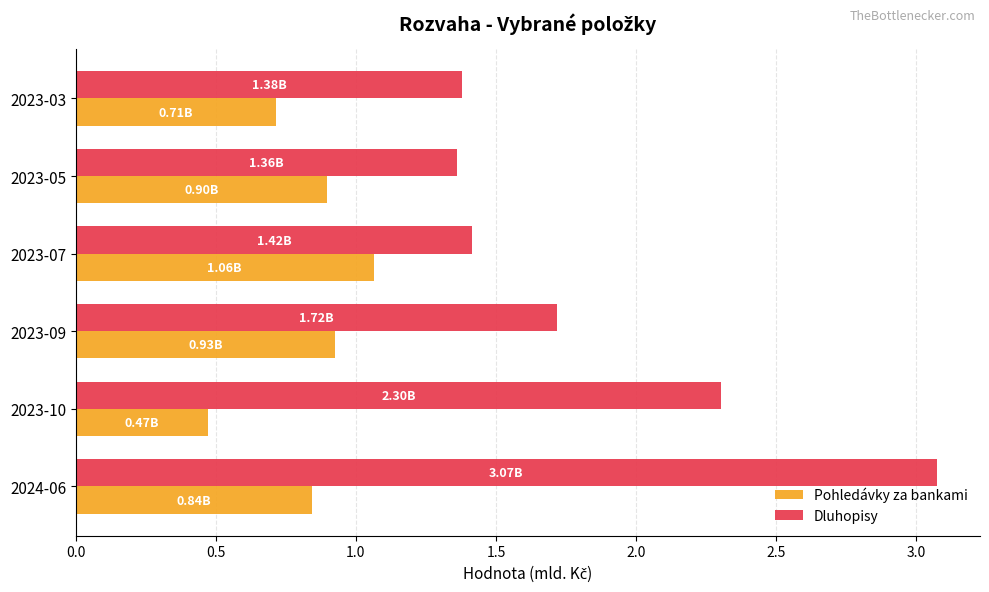

At 2023-07, list the series in order from largest to smallest.

Dluhopisy, Pohledávky za bankami